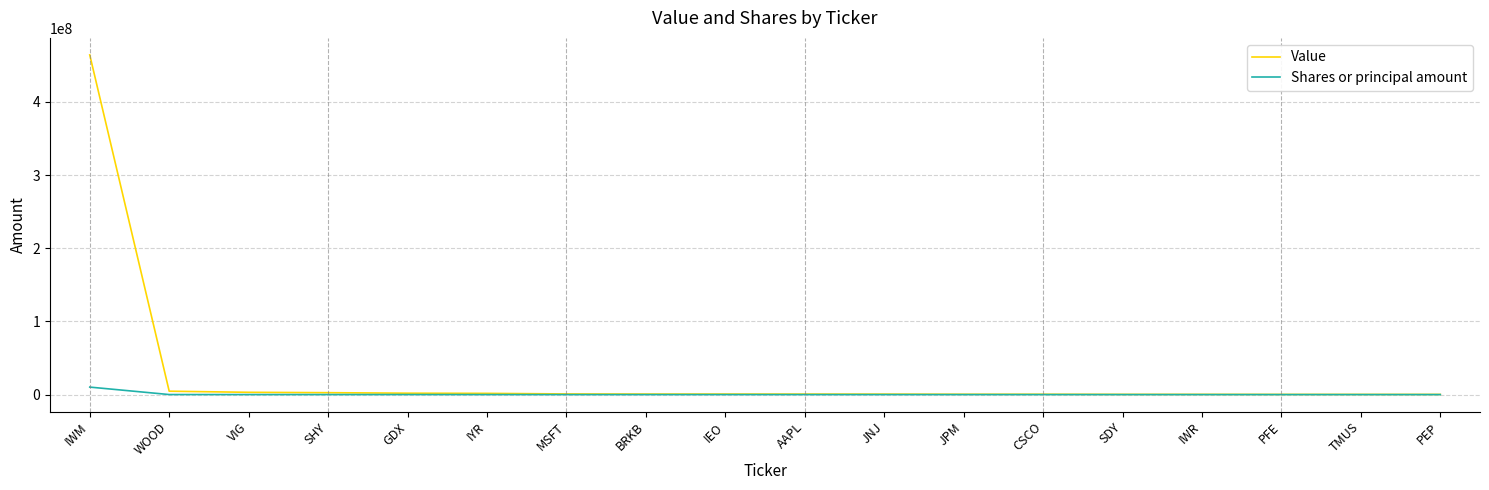

Count the number of categories in the chart.

18